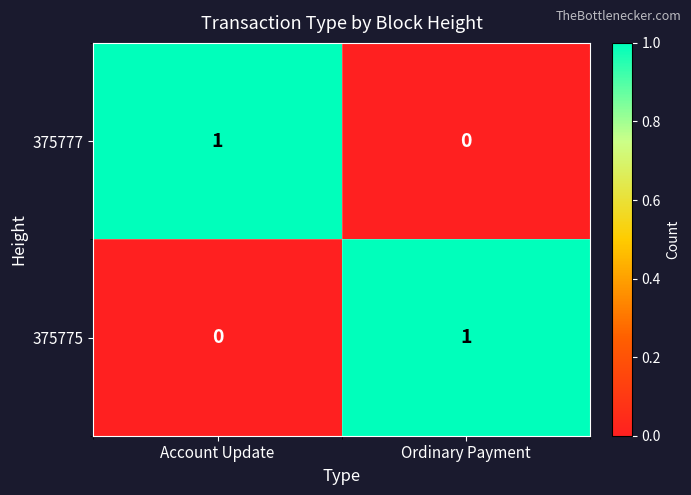

Rank the series at Account Update from lowest to highest value.

375775, 375777